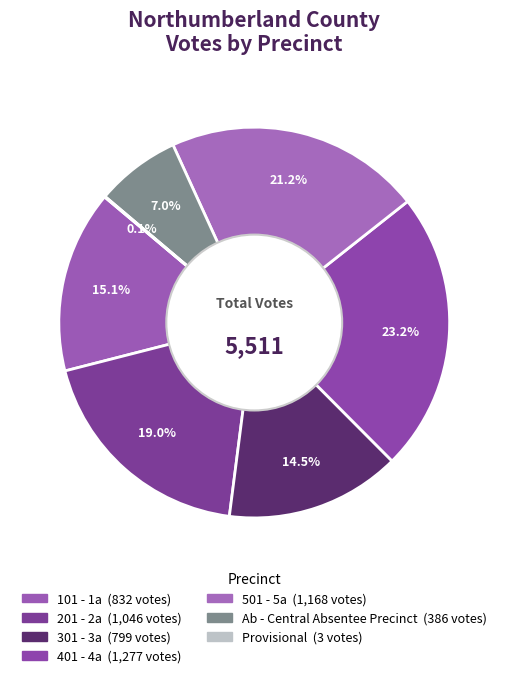

Is there any slice that represents more than half of the pie?

No